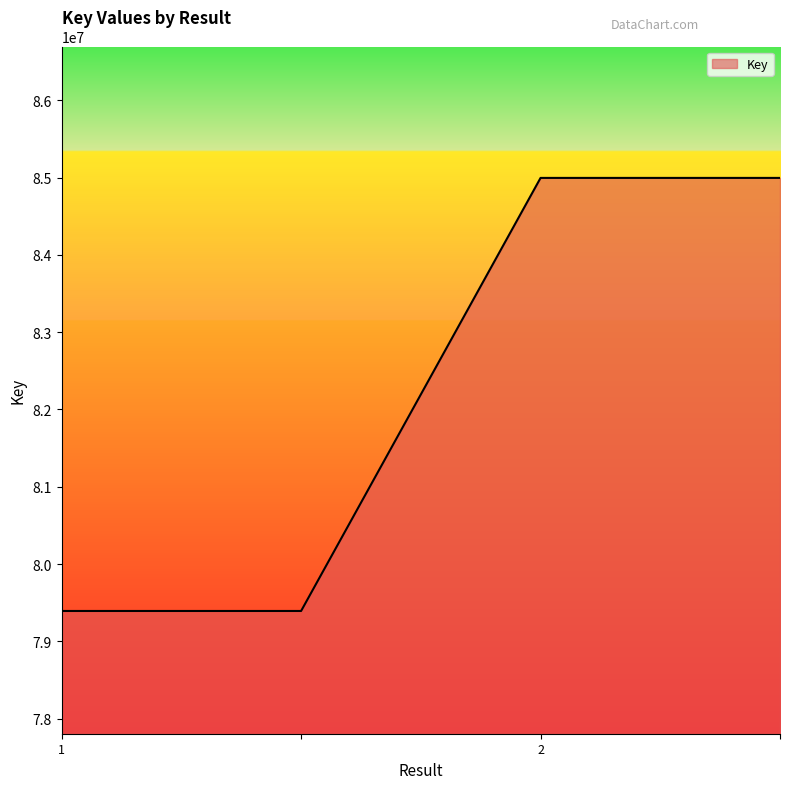

What is the sum of all values?

328777864